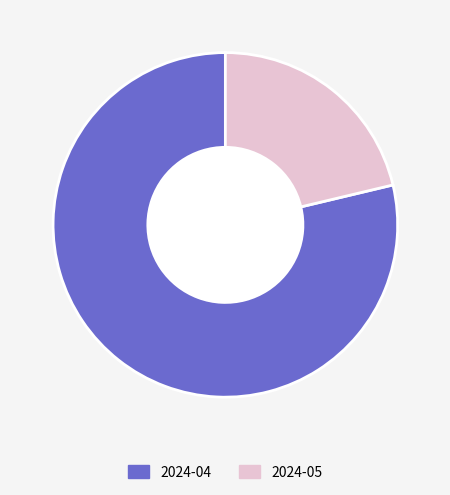

Which slice is the largest?

2024-04